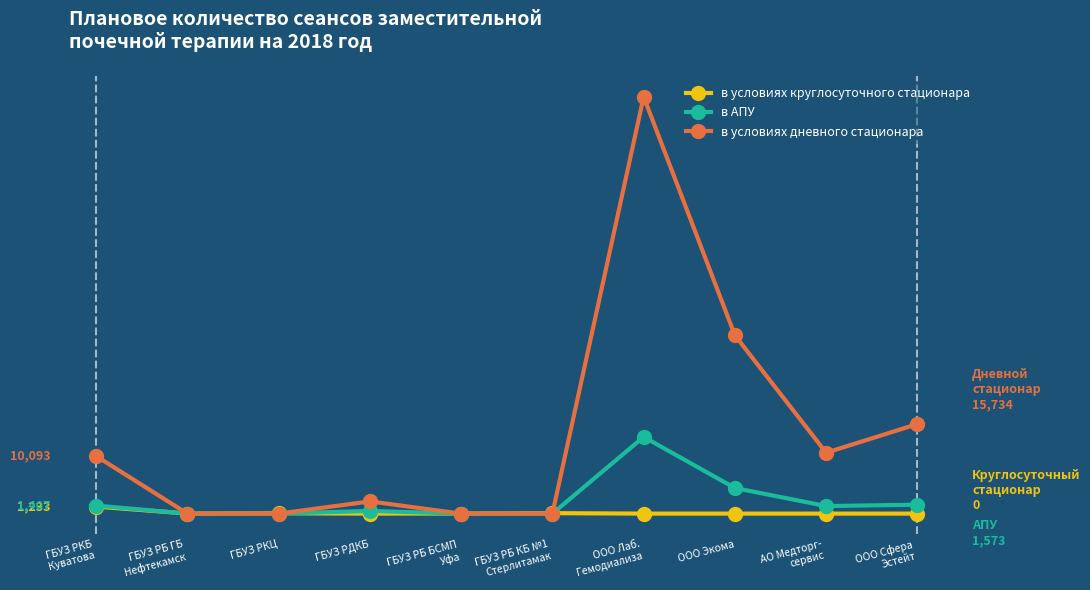

What are all the series names shown in the legend?

в условиях круглосуточного стационара, в АПУ, в условиях дневного стационара